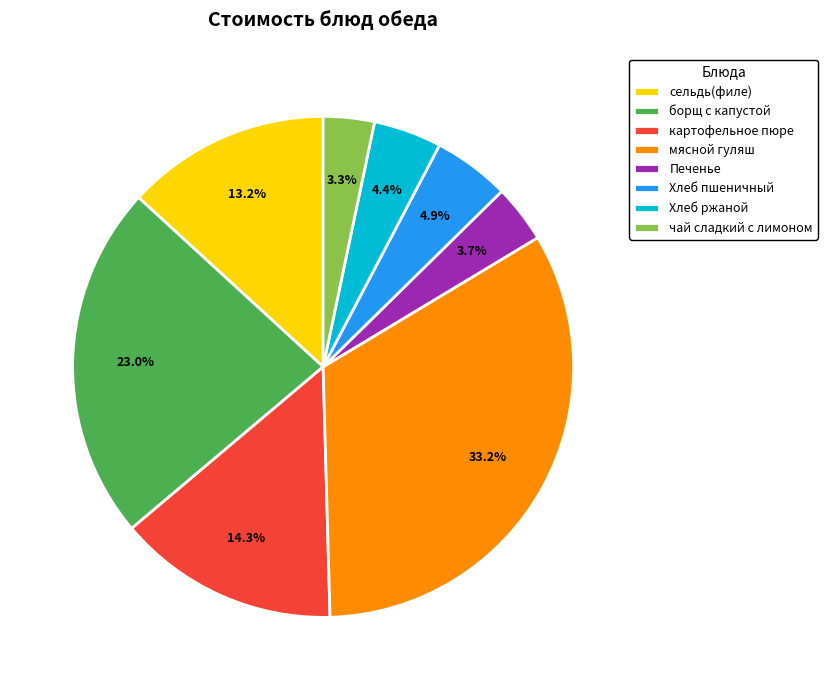

To the nearest percent, what percentage of the pie is Печенье?

4%